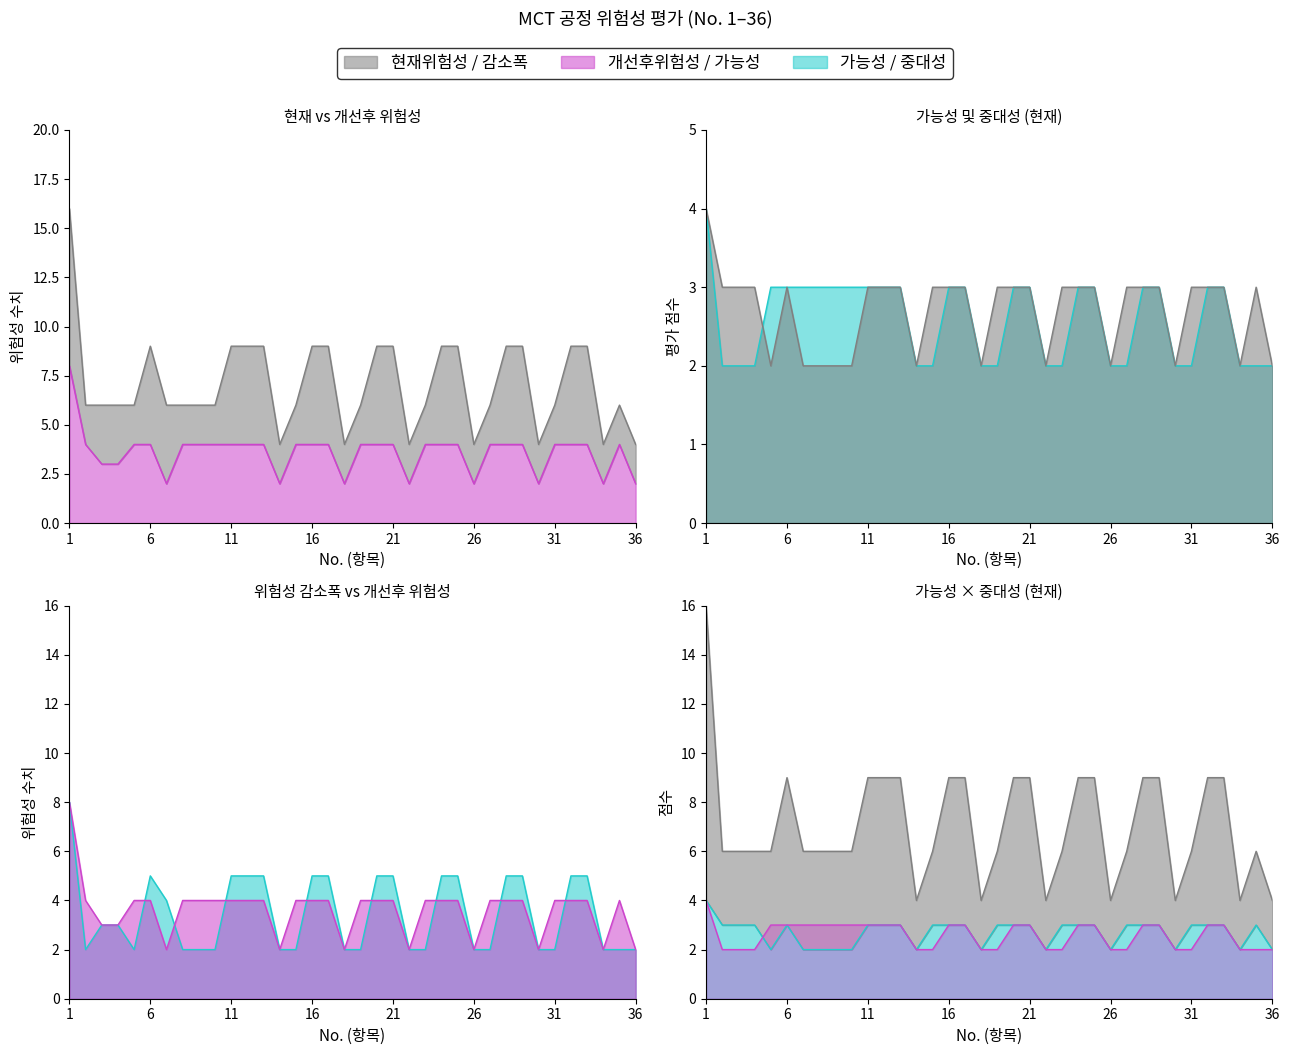

The 현재위험성 series shows 6 at 15. True or false?

True